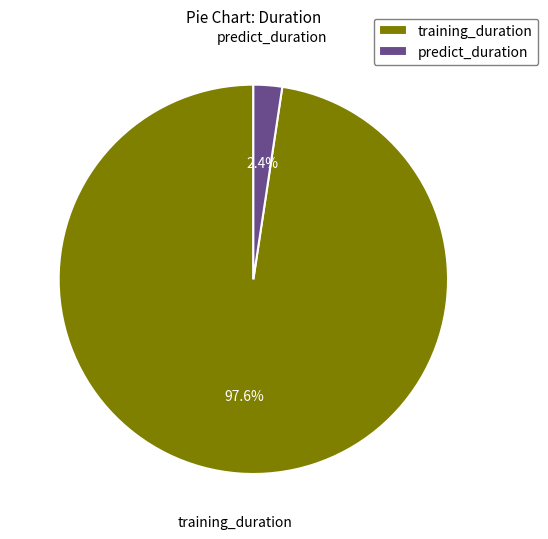

Rank the categories by value from lowest to highest.

predict_duration, training_duration